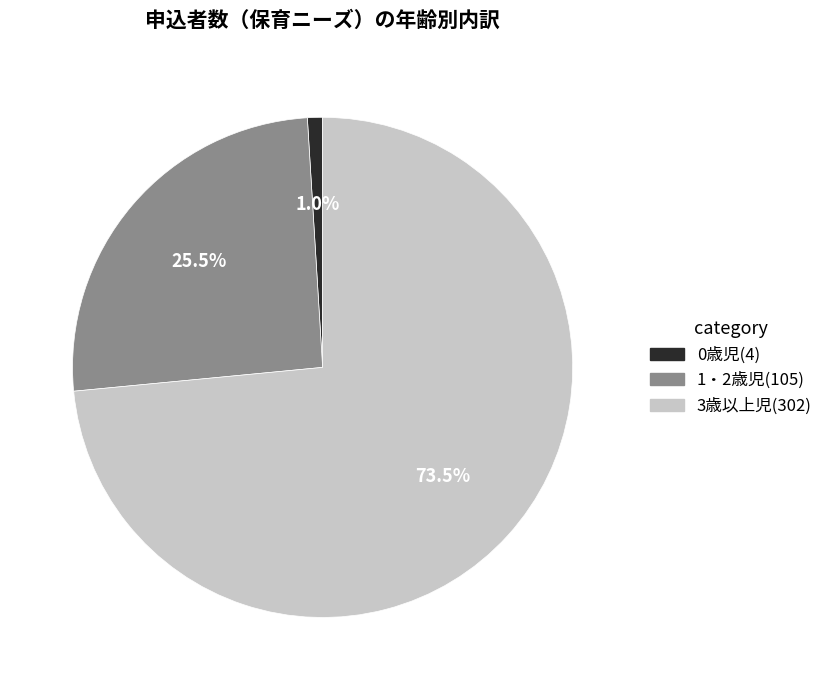

To the nearest percent, what portion does 0歳児 represent?

1%